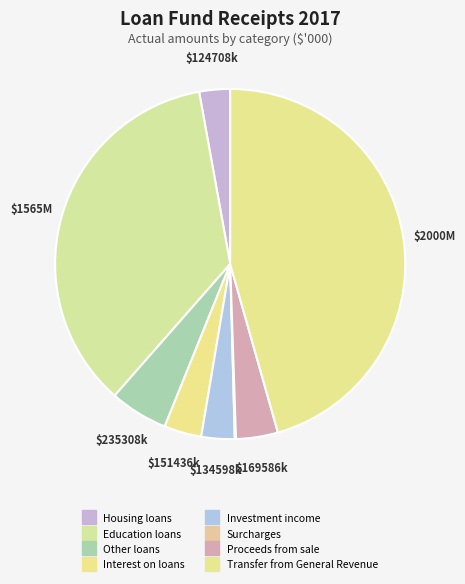

Does any single category account for the majority?

No